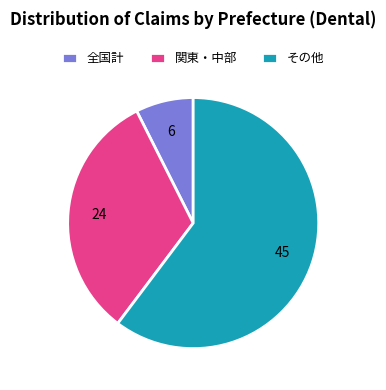

True or false: その他 accounts for 60% of the total.

True